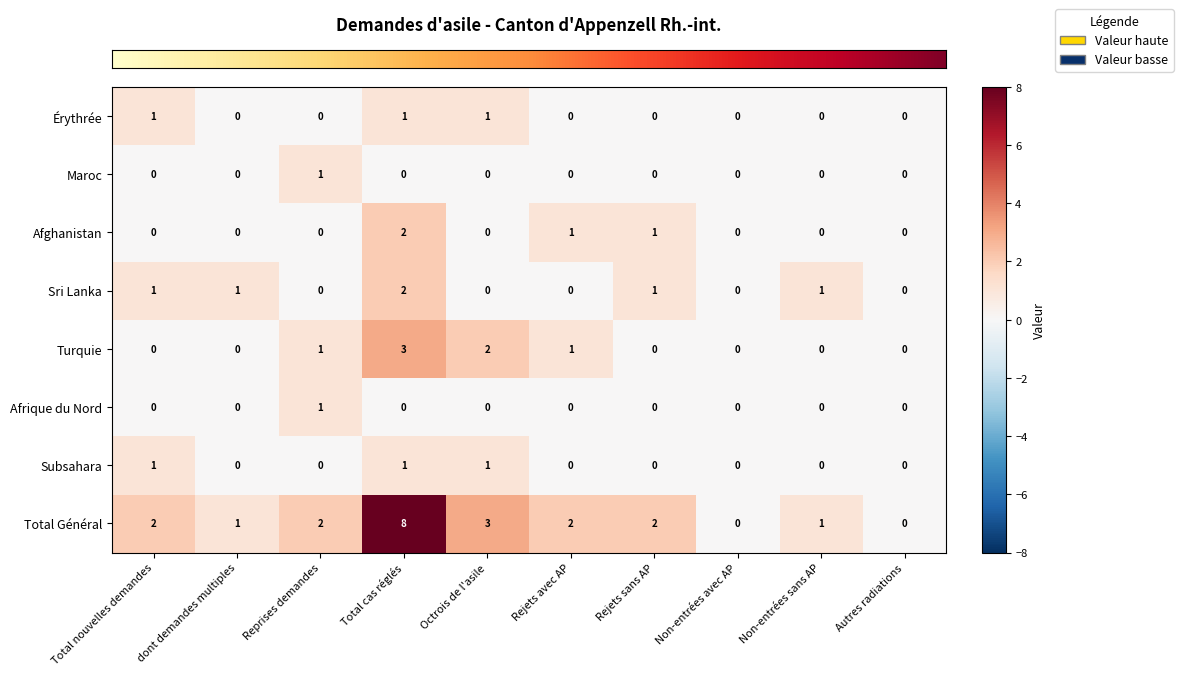

Count the Maroc values in the range 0 to 1.

10